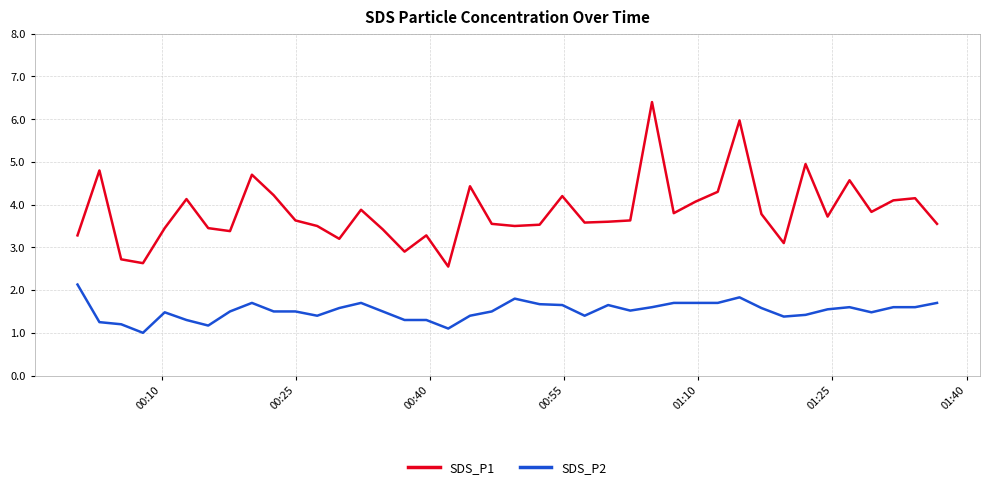

What is the difference between the maximum and minimum values in the SDS_P2 series?

1.1